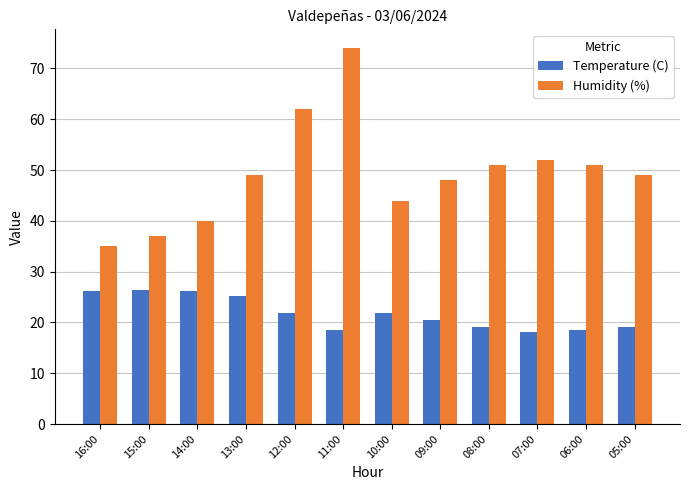

The value of Temperature (C) at 08:00 is 11.7. True or false?

False